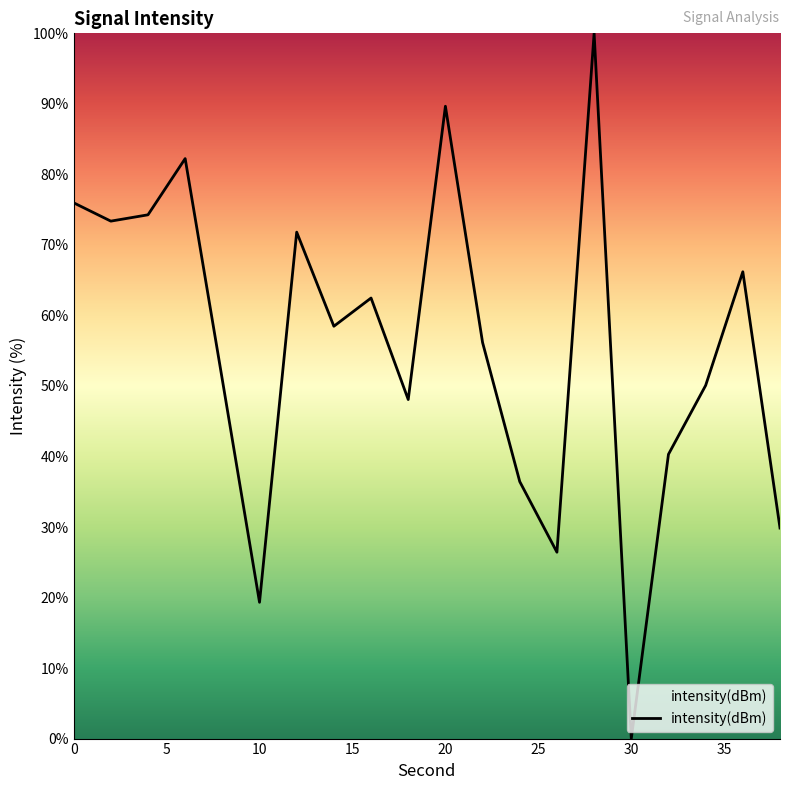

Count the number of categories in the chart.

20